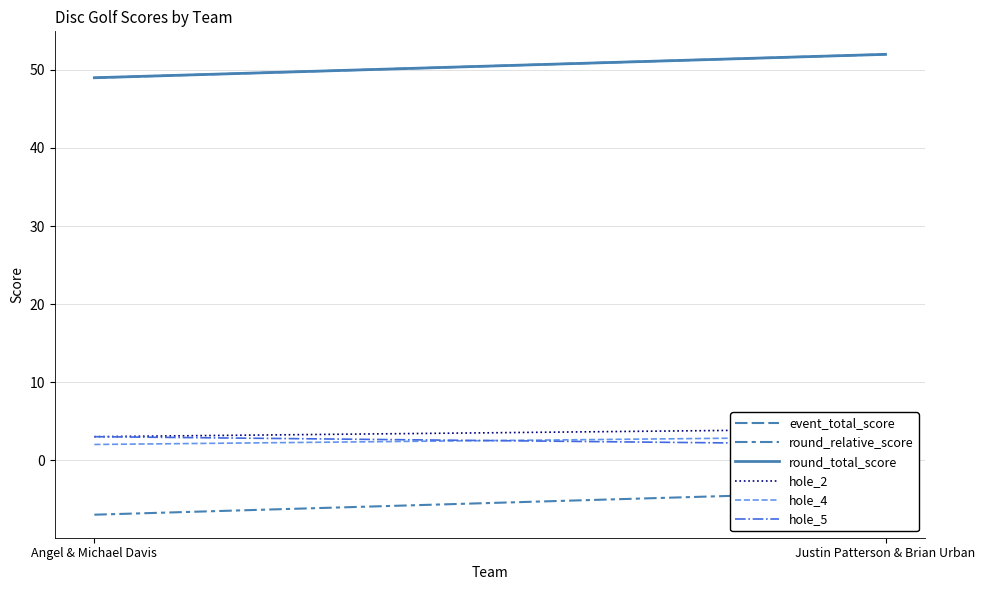

Is the value of hole_5 at Justin Patterson & Brian Urban greater than the value of round_total_score at Angel & Michael Davis?

No